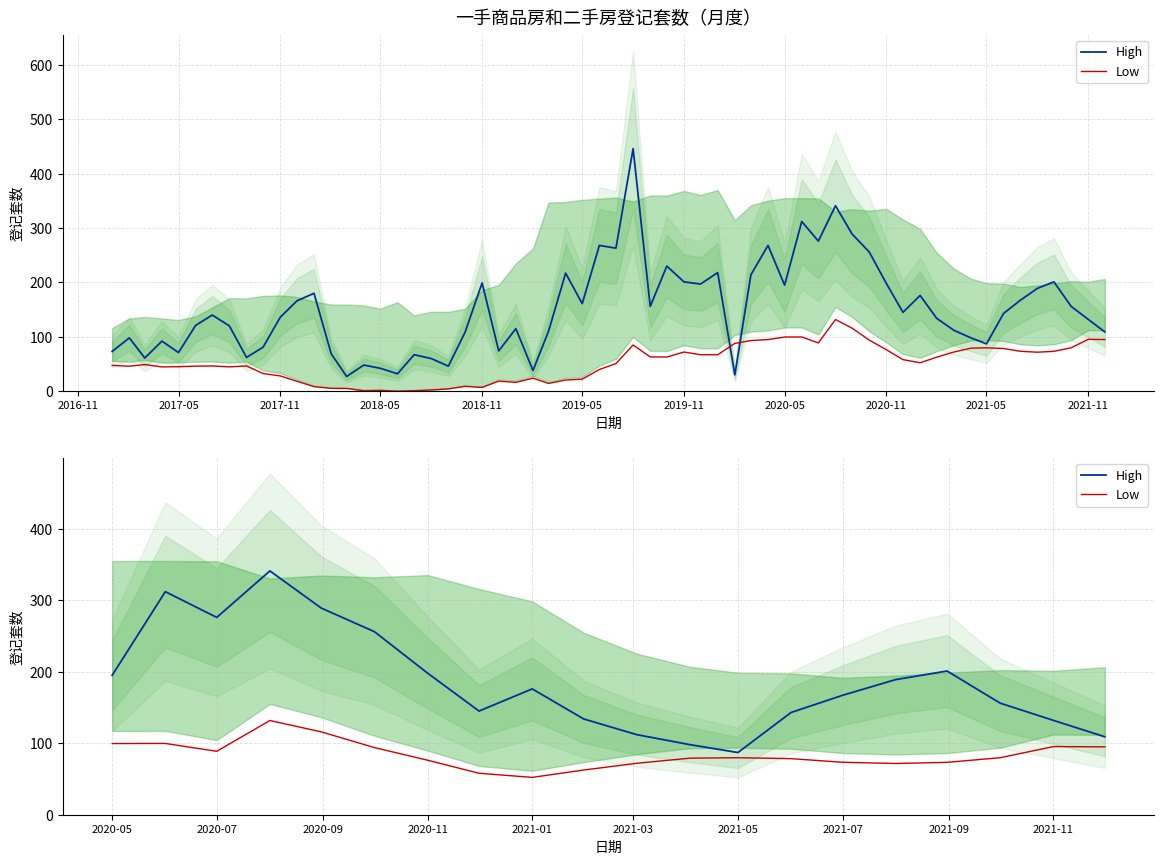

In High, how many points are lower than both neighbors (excluding endpoints)?

3